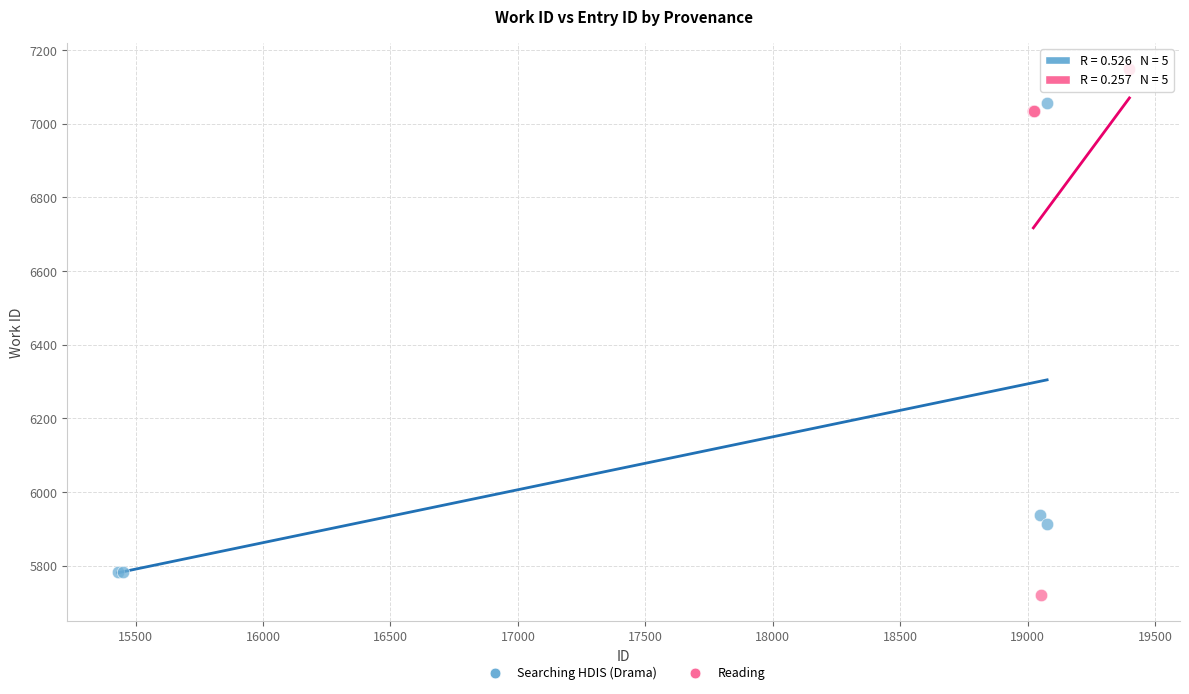

Which series has the widest spread of Y values?

Reading